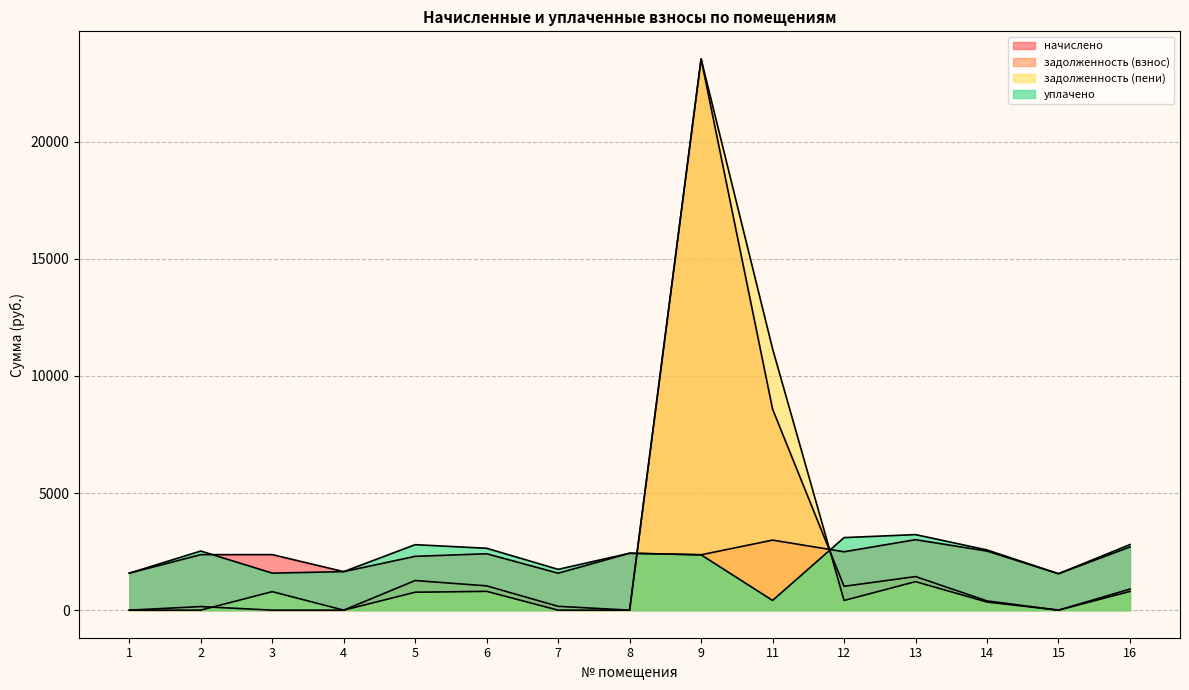

True or false: задолженность (пени) has a value of 0.0 at 15.

True